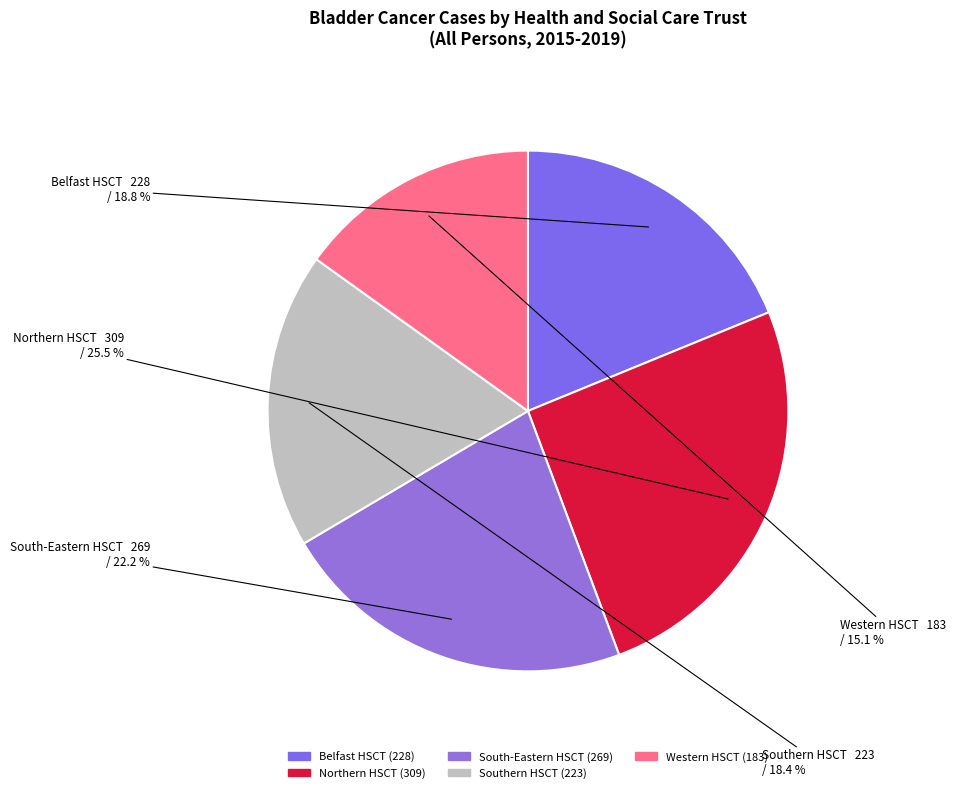

What is the ratio of the value at Northern HSCT to the value at Southern HSCT?

1.4